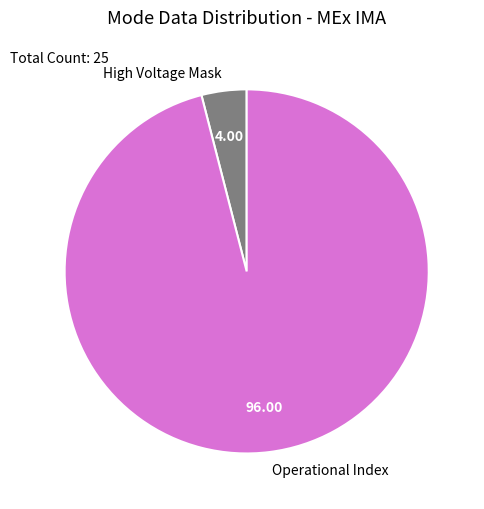

Is the sum of High Voltage Mask and Operational Index greater than half?

Yes